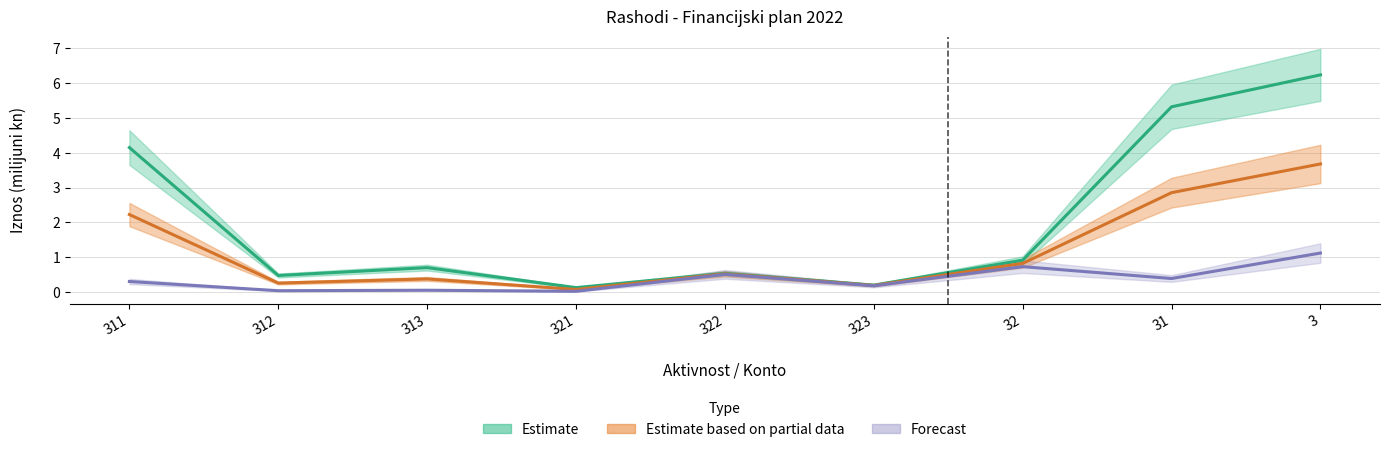

What position from the right is 313?

7